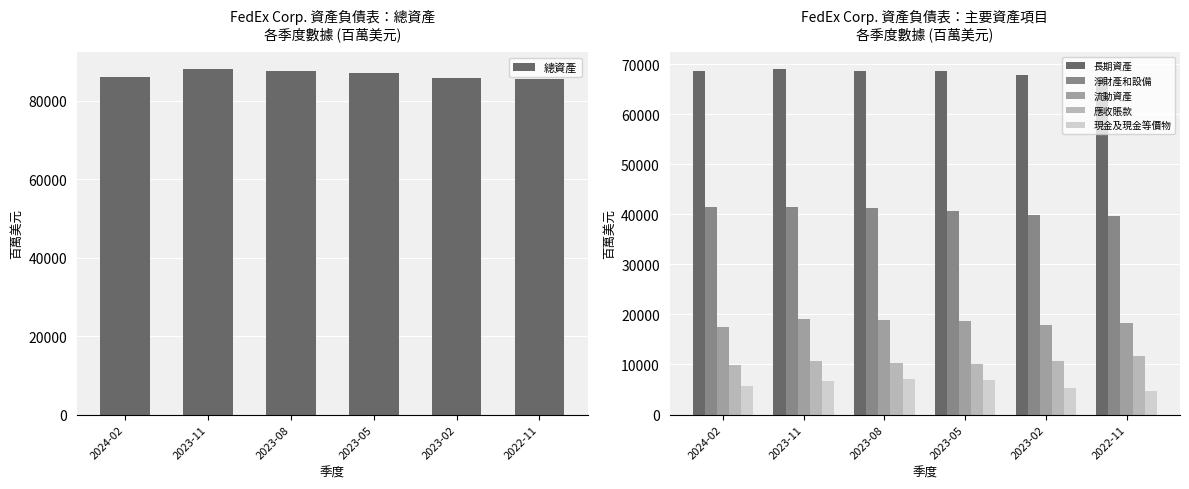

What value does the 流動資產 series have at 2023-08, to the nearest 50?

18900